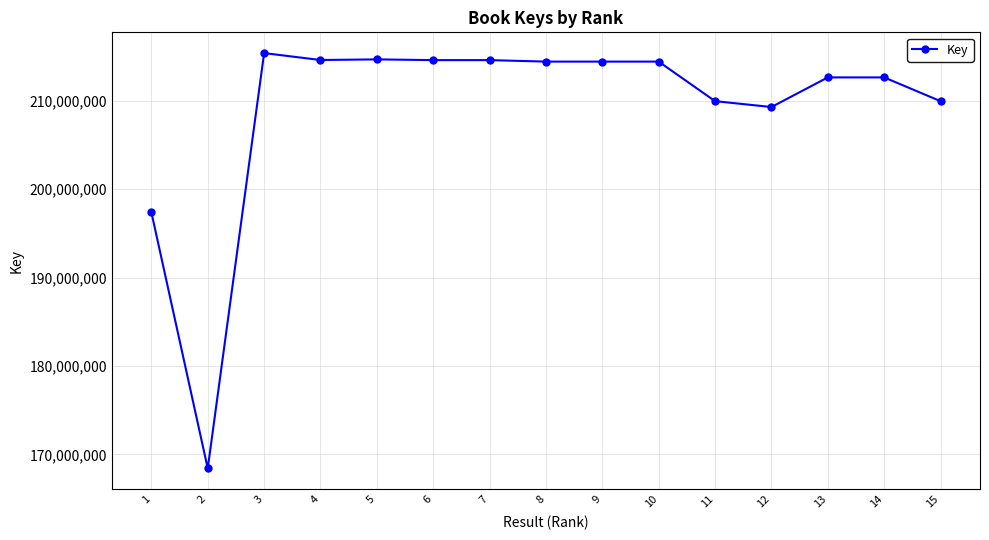

Which category has the lowest value across all series?

2